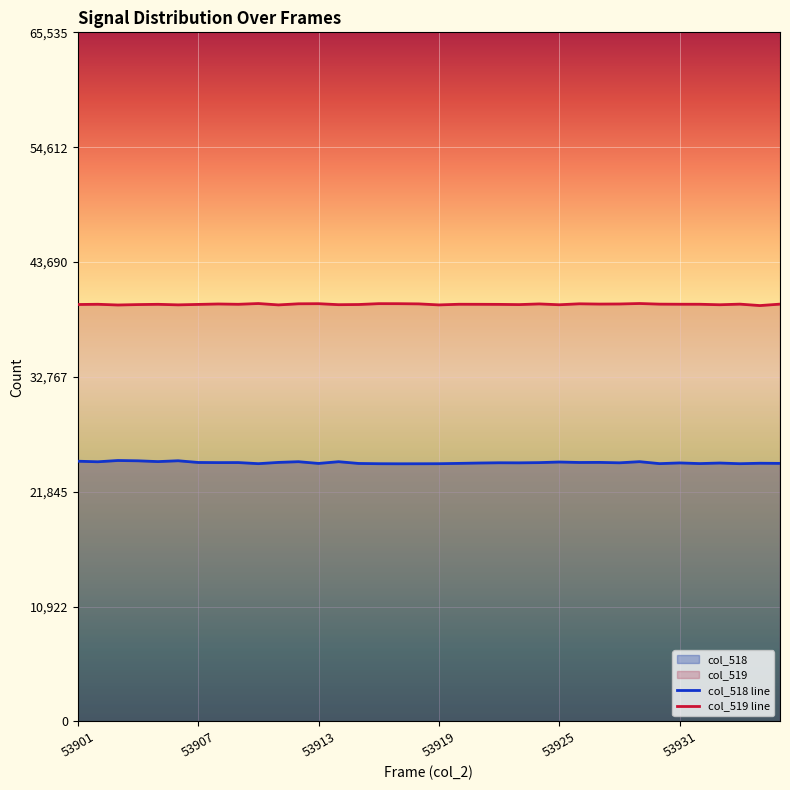

What is the maximum value for col_519 line?

39747